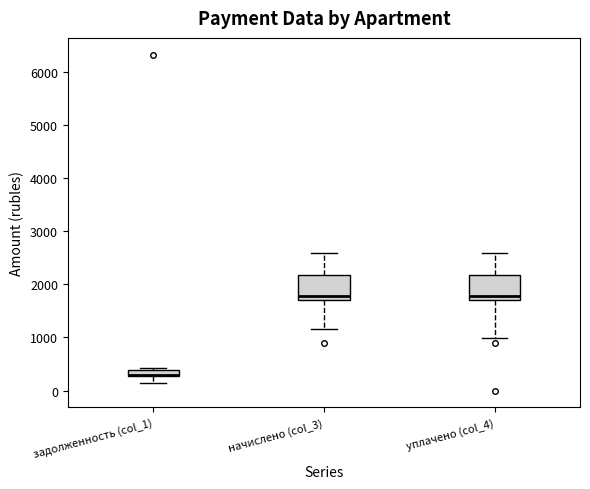

Where is the lower edge of the box for задолженность (col_1) on the y-axis? The values are not printed on the chart, so give them approximately, as read against the axis.

300